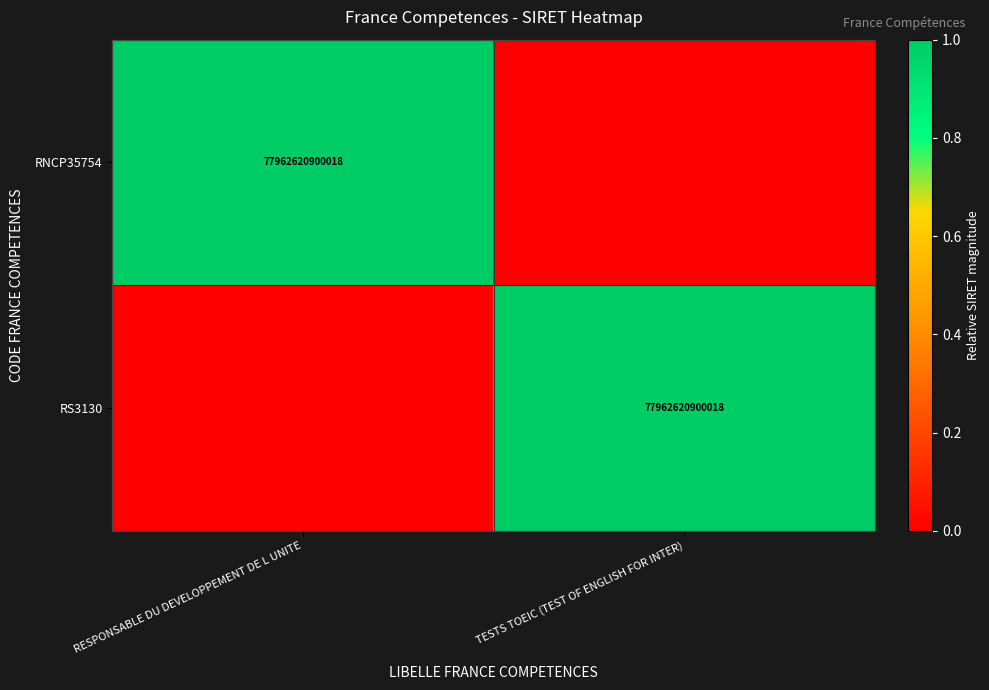

The value of RNCP35754 at RESPONSABLE DU DEVELOPPEMENT DE L UNITE is 133826211026066. True or false?

False